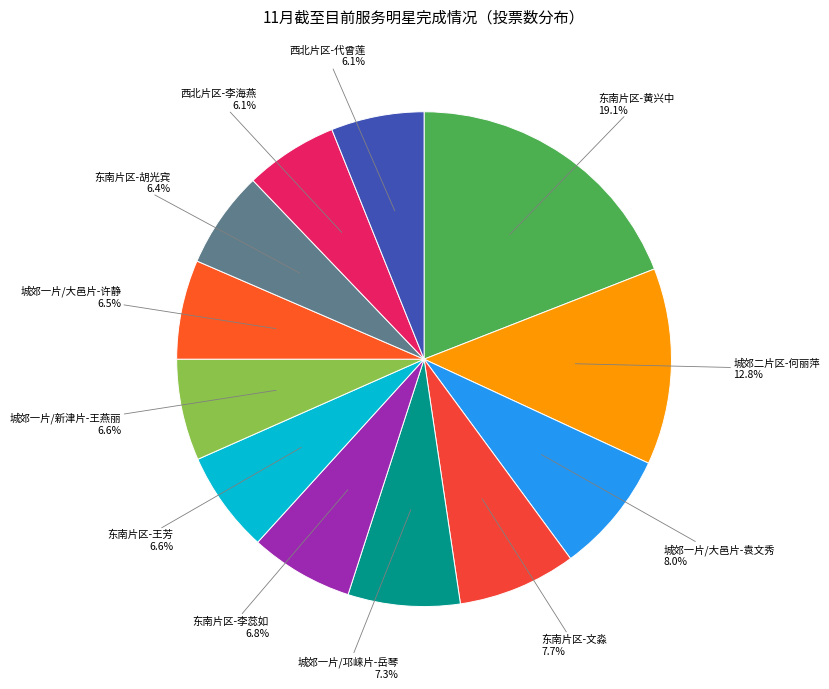

How many segments does this pie chart have?

12